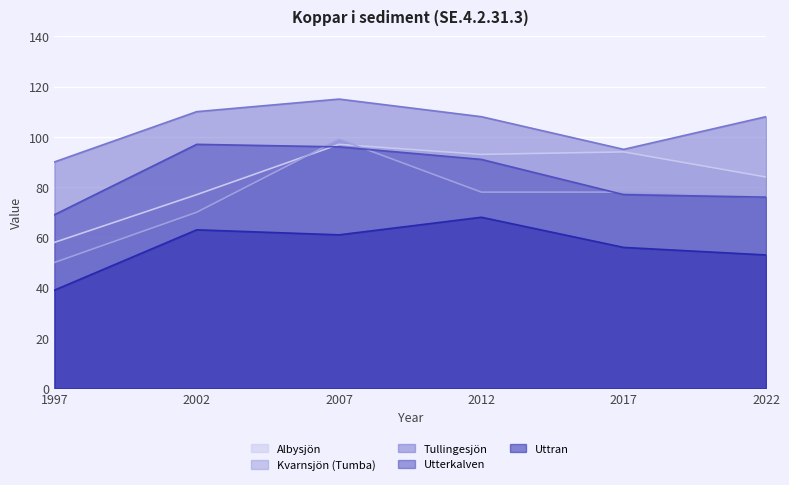

Which series changed the most between 2002 and 2017?

Utterkalven